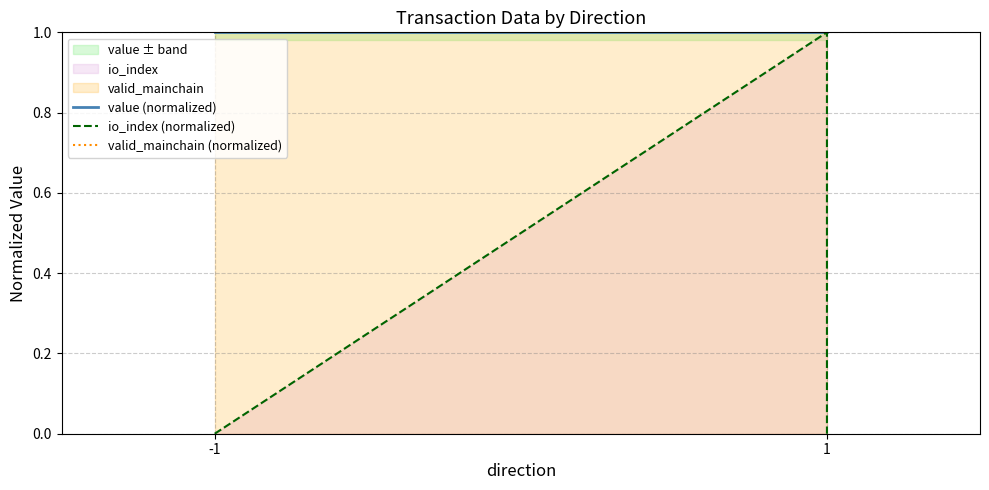

What is the sum of all io_index (normalized) values?

1